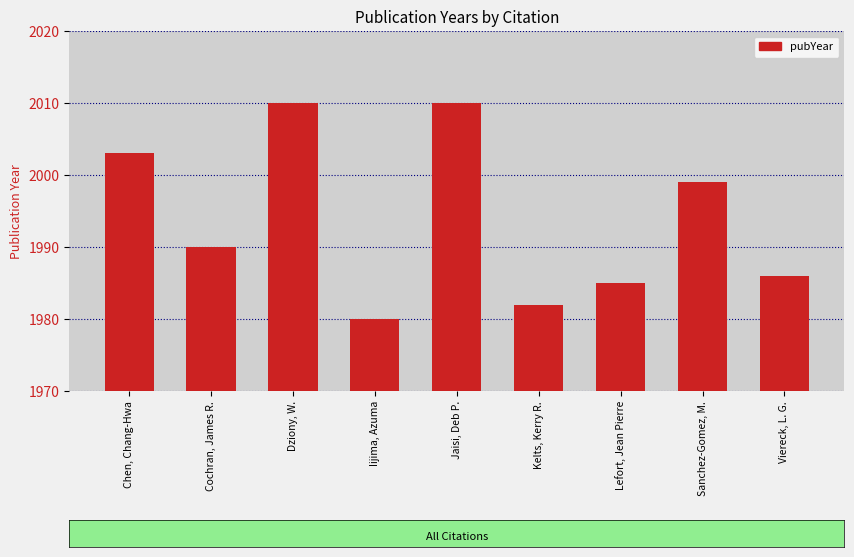

What is the value of the 6th bar from the left?

1982